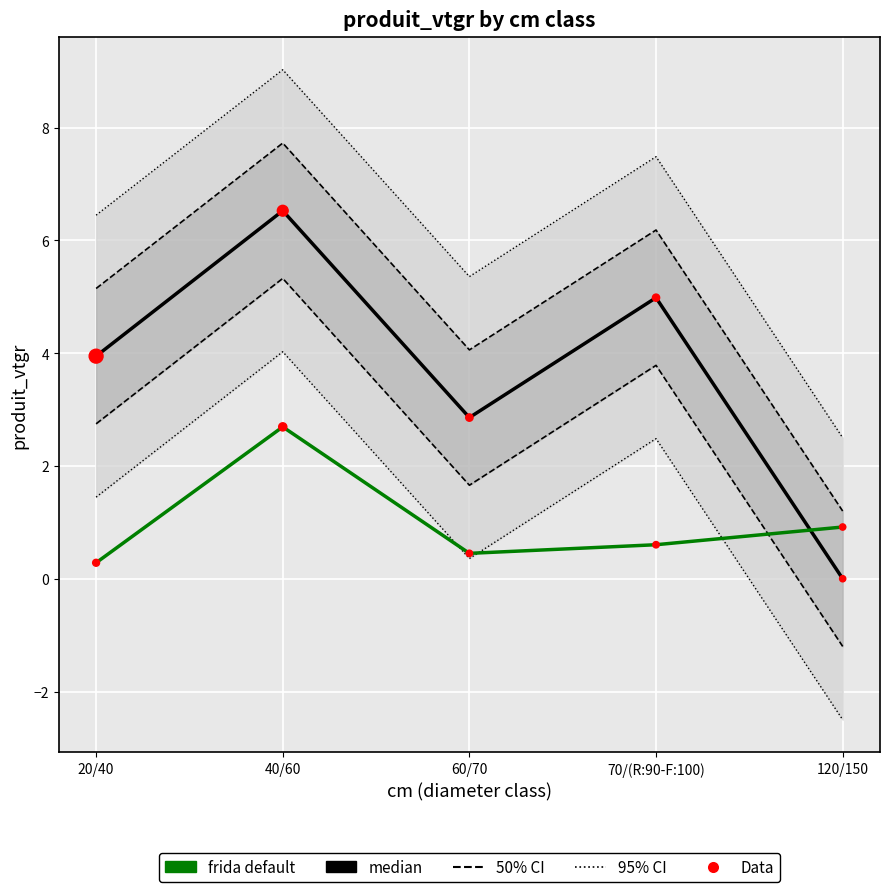

What is the total value across all series at 120/150?

1.8